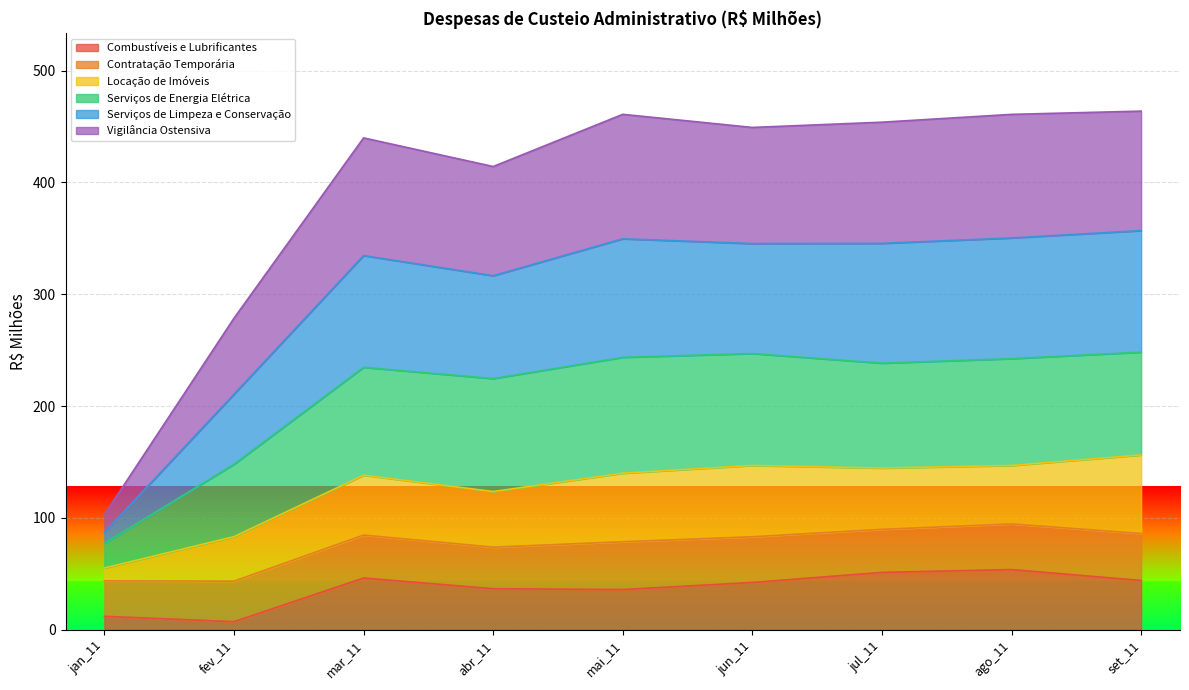

What is the label of the 4th point from the left?

abr_11